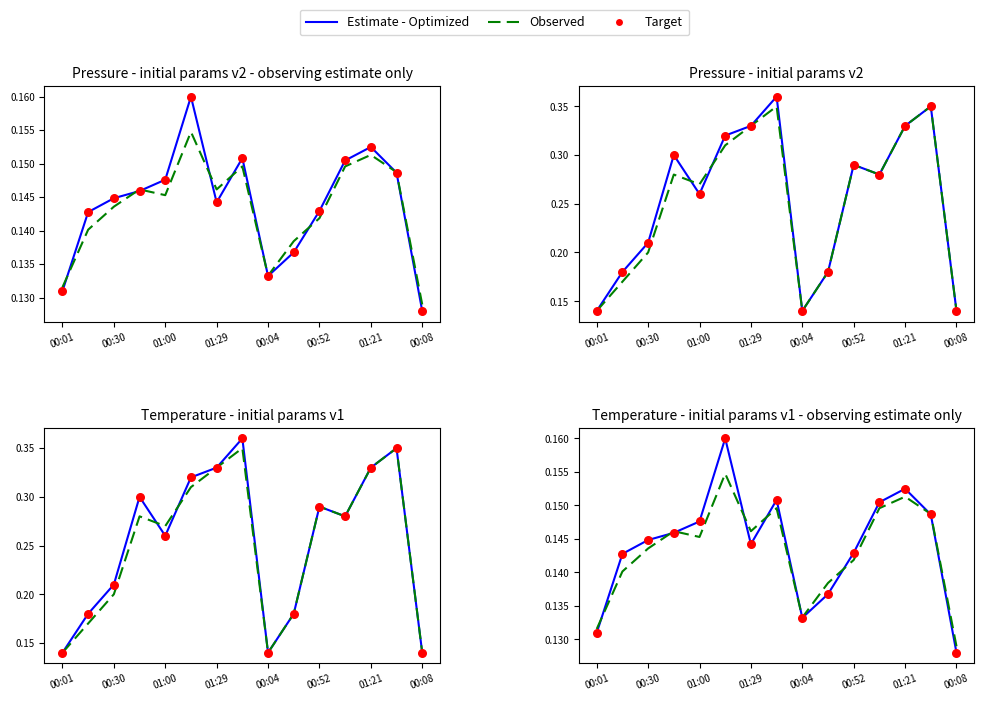

What is the total value across all series at 00:30?

0.4